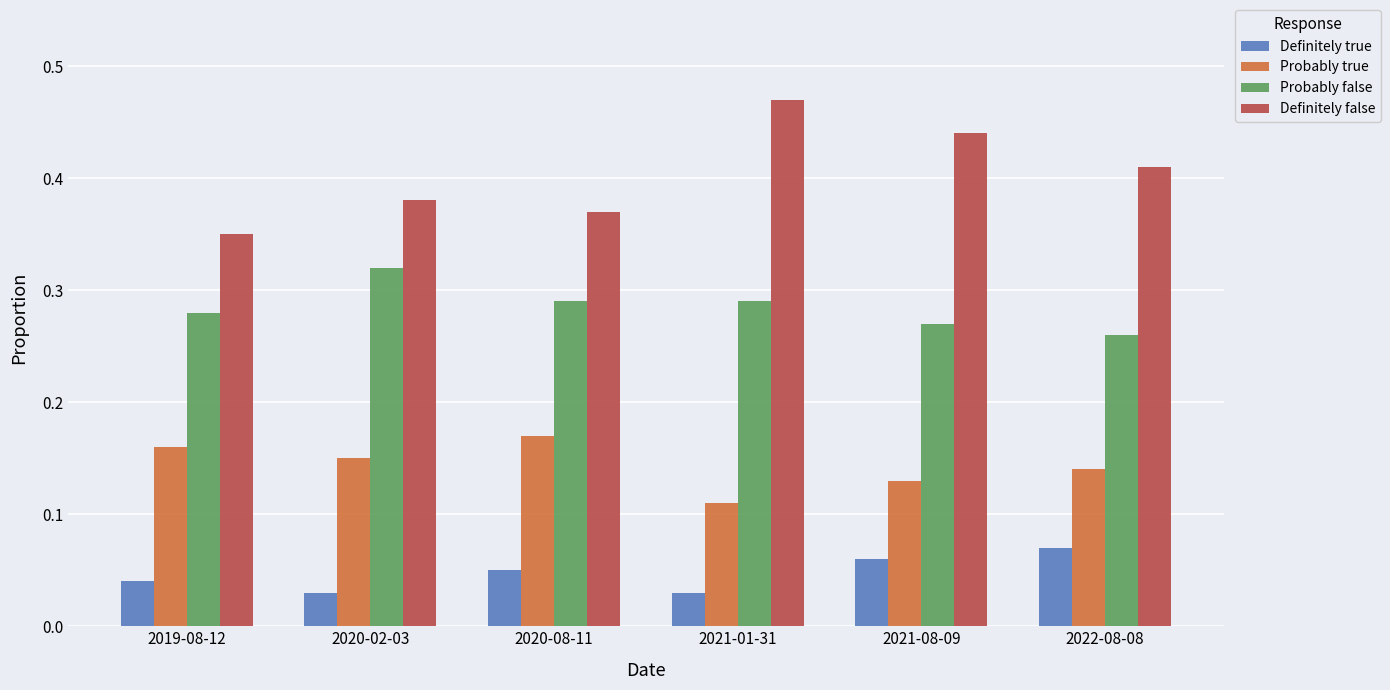

What is the sum of the Probably false values at 2020-08-11 and 2020-02-03?

0.6